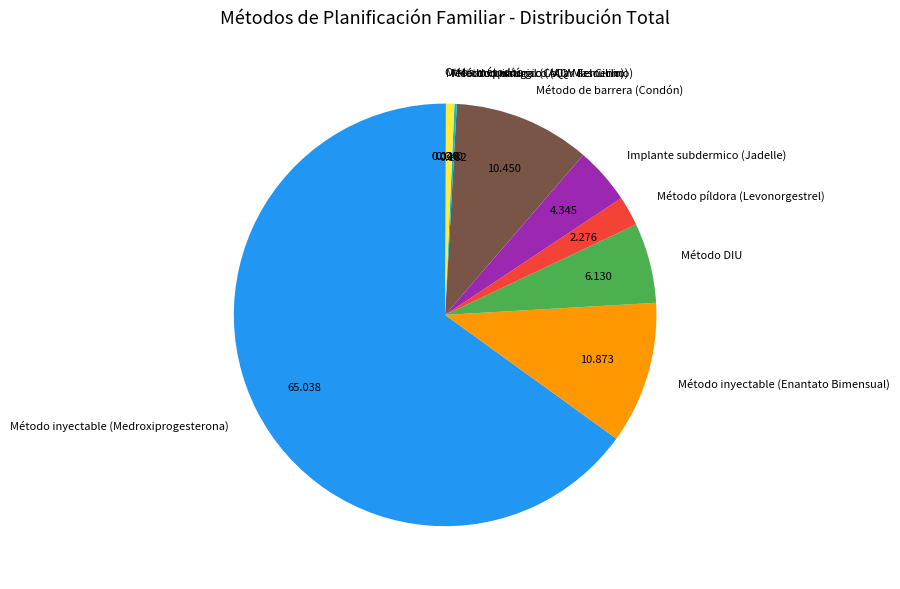

Is there a majority slice in this chart?

Yes